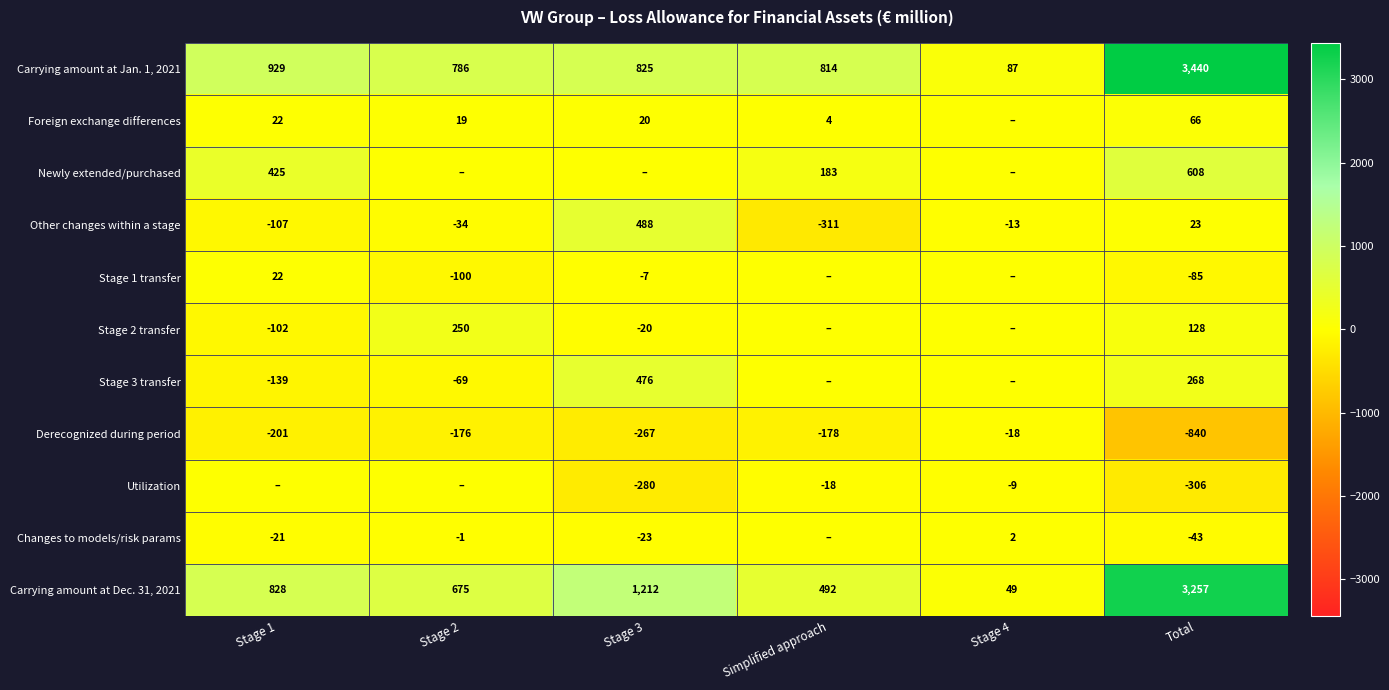

How many data points does each series have?

6